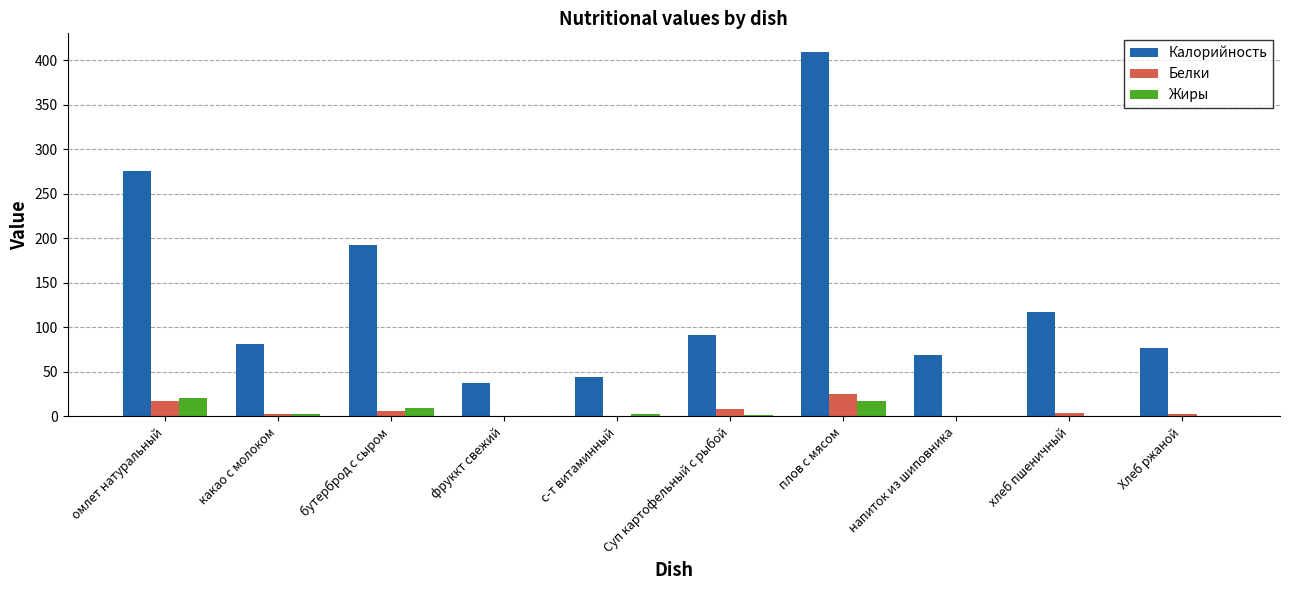

Between омлет натуральный and бутерброд с сыром, which series saw the biggest shift?

Калорийность